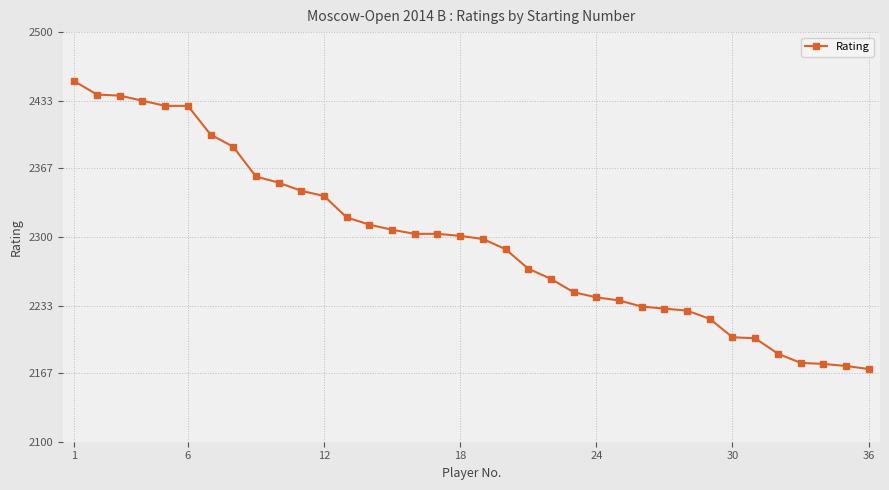

What is the maximum value shown in the chart?

2452